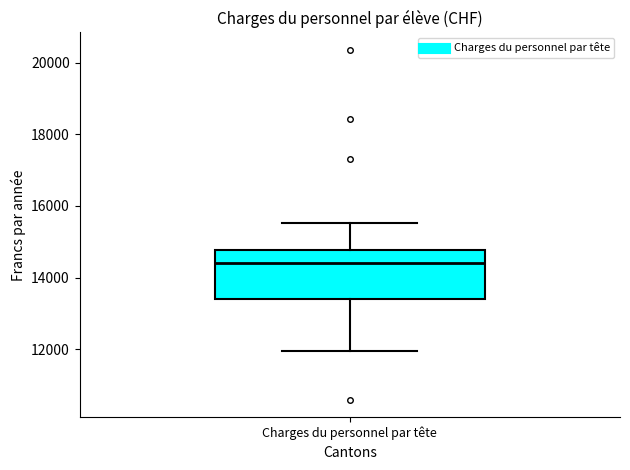

Where does the median line of the box for Charges du personnel par tête sit on the y-axis? The values are not printed on the chart, so give them approximately, as read against the axis.

14400